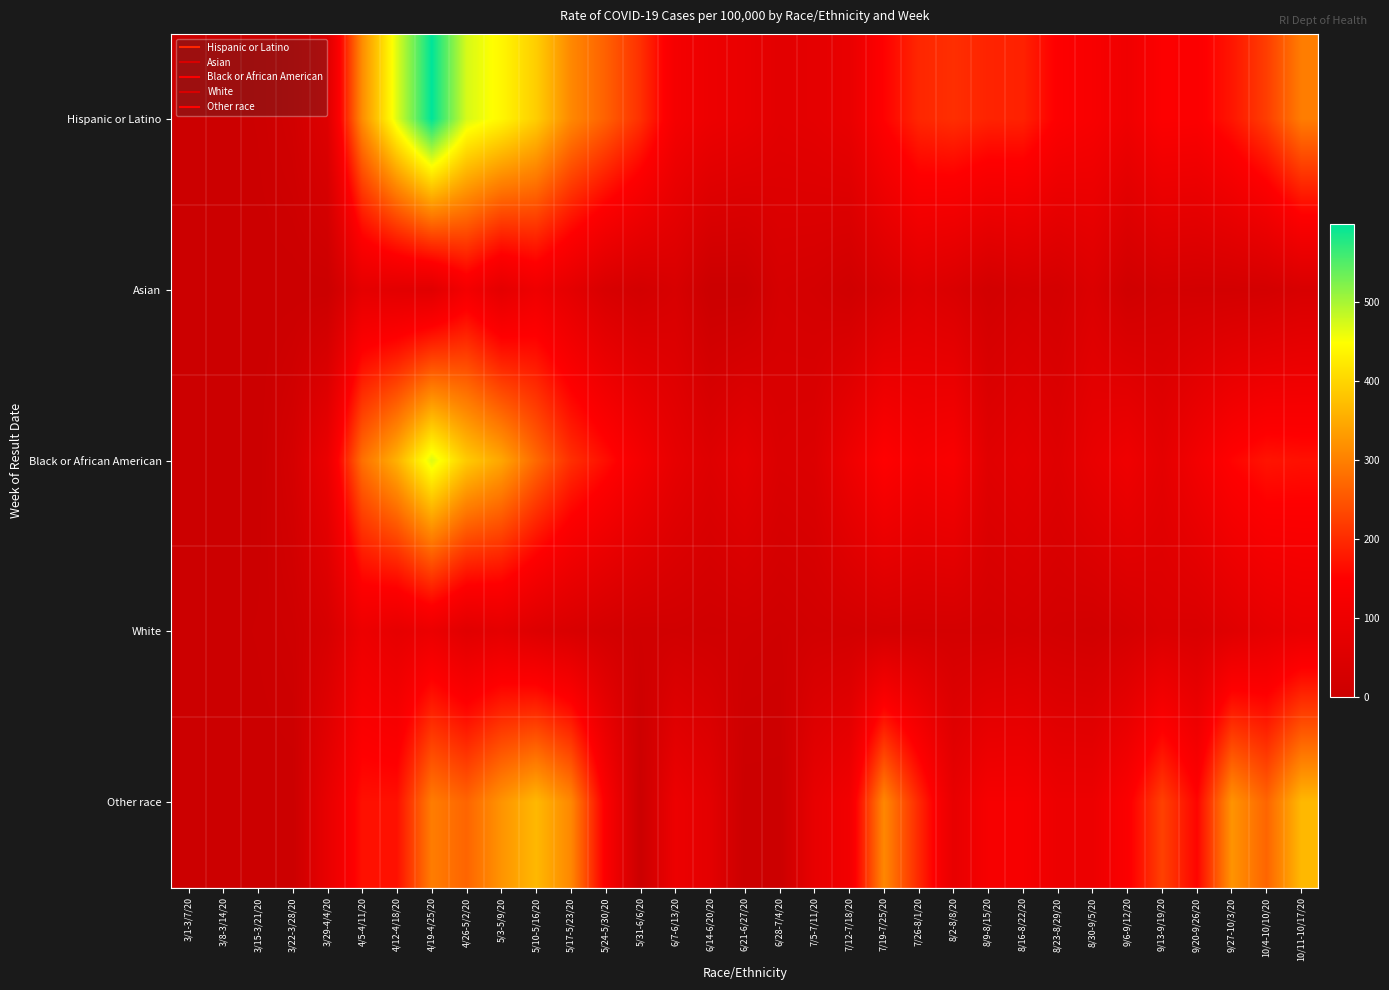

Reading left to right, extract all data points from this chart.

Hispanic or Latino: 3/1-3/7/20=0	3/8-3/14/20=0	3/15-3/21/20=4	3/22-3/28/20=17	3/29-4/4/20=55	4/5-4/11/20=316	4/12-4/18/20=469	4/19-4/25/20=599	4/26-5/2/20=473	5/3-5/9/20=440	5/10-5/16/20=392	5/17-5/23/20=311	5/24-5/30/20=263	5/31-6/6/20=206	6/7-6/13/20=122	6/14-6/20/20=99	6/21-6/27/20=89	6/28-7/4/20=69	7/5-7/11/20=75	7/12-7/18/20=88	7/19-7/25/20=152	7/26-8/1/20=195	8/2-8/8/20=204	8/9-8/15/20=191	8/16-8/22/20=189	8/23-8/29/20=146	8/30-9/5/20=132	9/6-9/12/20=108	9/13-9/19/20=145	9/20-9/26/20=142	9/27-10/3/20=175	10/4-10/10/20=222	10/11-10/17/20=296
Asian: 3/1-3/7/20=0	3/8-3/14/20=0	3/15-3/21/20=0	3/22-3/28/20=0	3/29-4/4/20=0	4/5-4/11/20=77	4/12-4/18/20=68	4/19-4/25/20=63	4/26-5/2/20=120	5/3-5/9/20=74	5/10-5/16/20=105	5/17-5/23/20=74	5/24-5/30/20=37	5/31-6/6/20=23	6/7-6/13/20=37	6/14-6/20/20=0	6/21-6/27/20=0	6/28-7/4/20=31	7/5-7/11/20=26	7/12-7/18/20=14	7/19-7/25/20=37	7/26-8/1/20=57	8/2-8/8/20=43	8/9-8/15/20=20	8/16-8/22/20=31	8/23-8/29/20=26	8/30-9/5/20=48	9/6-9/12/20=14	9/13-9/19/20=26	9/20-9/26/20=23	9/27-10/3/20=23	10/4-10/10/20=26	10/11-10/17/20=37
Black or African American: 3/1-3/7/20=0	3/8-3/14/20=0	3/15-3/21/20=0	3/22-3/28/20=29	3/29-4/4/20=93	4/5-4/11/20=281	4/12-4/18/20=359	4/19-4/25/20=469	4/26-5/2/20=388	5/3-5/9/20=346	5/10-5/16/20=273	5/17-5/23/20=205	5/24-5/30/20=166	5/31-6/6/20=122	6/7-6/13/20=81	6/14-6/20/20=56	6/21-6/27/20=78	6/28-7/4/20=46	7/5-7/11/20=51	7/12-7/18/20=103	7/19-7/25/20=151	7/26-8/1/20=125	8/2-8/8/20=136	8/9-8/15/20=64	8/16-8/22/20=76	8/23-8/29/20=58	8/30-9/5/20=88	9/6-9/12/20=107	9/13-9/19/20=75	9/20-9/26/20=117	9/27-10/3/20=154	10/4-10/10/20=173	10/11-10/17/20=169
White: 3/1-3/7/20=0	3/8-3/14/20=1	3/15-3/21/20=4	3/22-3/28/20=11	3/29-4/4/20=33	4/5-4/11/20=100	4/12-4/18/20=80	4/19-4/25/20=95	4/26-5/2/20=63	5/3-5/9/20=74	5/10-5/16/20=53	5/17-5/23/20=39	5/24-5/30/20=25	5/31-6/6/20=16	6/7-6/13/20=18	6/14-6/20/20=14	6/21-6/27/20=16	6/28-7/4/20=13	7/5-7/11/20=20	7/12-7/18/20=22	7/19-7/25/20=27	7/26-8/1/20=26	8/2-8/8/20=26	8/9-8/15/20=25	8/16-8/22/20=30	8/23-8/29/20=23	8/30-9/5/20=19	9/6-9/12/20=29	9/13-9/19/20=46	9/20-9/26/20=43	9/27-10/3/20=60	10/4-10/10/20=80	10/11-10/17/20=91
Other race: 3/1-3/7/20=0	3/8-3/14/20=0	3/15-3/21/20=0	3/22-3/28/20=0	3/29-4/4/20=85	4/5-4/11/20=169	4/12-4/18/20=169	4/19-4/25/20=296	4/26-5/2/20=268	5/3-5/9/20=324	5/10-5/16/20=367	5/17-5/23/20=310	5/24-5/30/20=141	5/31-6/6/20=0	6/7-6/13/20=99	6/14-6/20/20=71	6/21-6/27/20=0	6/28-7/4/20=0	7/5-7/11/20=85	7/12-7/18/20=113	7/19-7/25/20=310	7/26-8/1/20=197	8/2-8/8/20=85	8/9-8/15/20=127	8/16-8/22/20=127	8/23-8/29/20=99	8/30-9/5/20=99	9/6-9/12/20=141	9/13-9/19/20=226	9/20-9/26/20=155	9/27-10/3/20=324	10/4-10/10/20=268	10/11-10/17/20=367